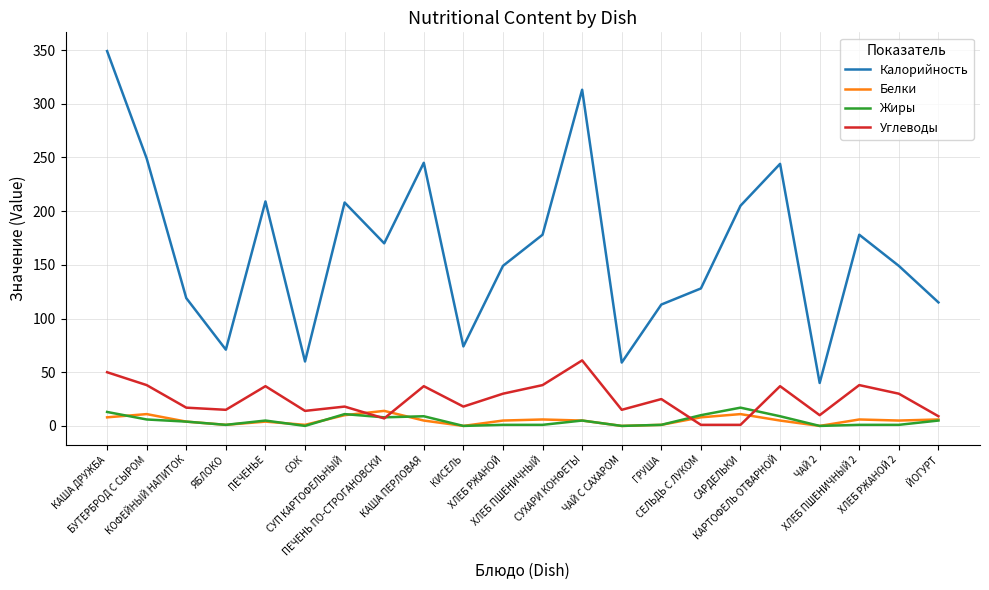

What is the greatest value displayed?

349